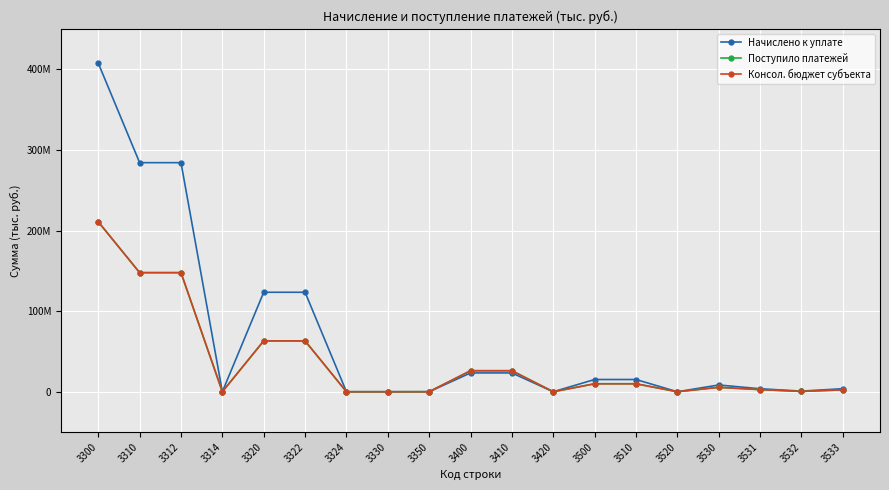

Does the chart have visible grid lines?

Yes